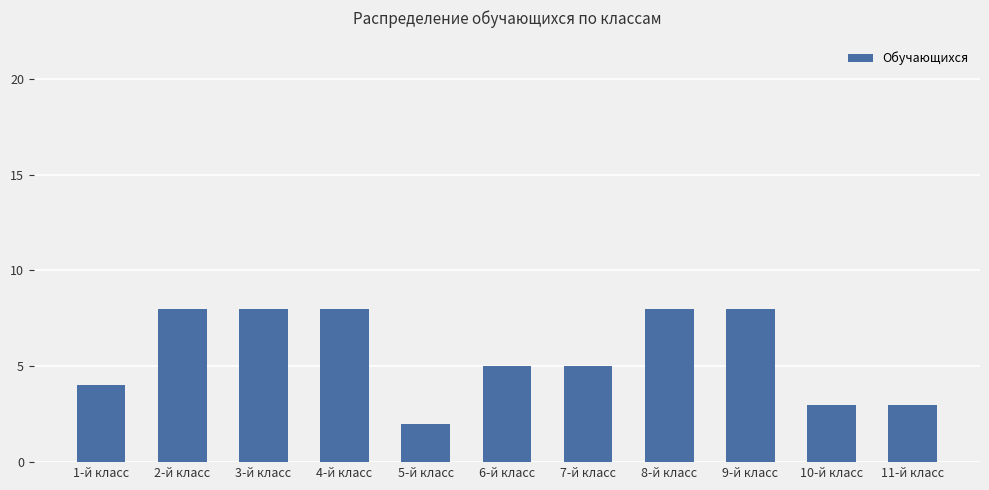

Does the chart contain any negative values?

No